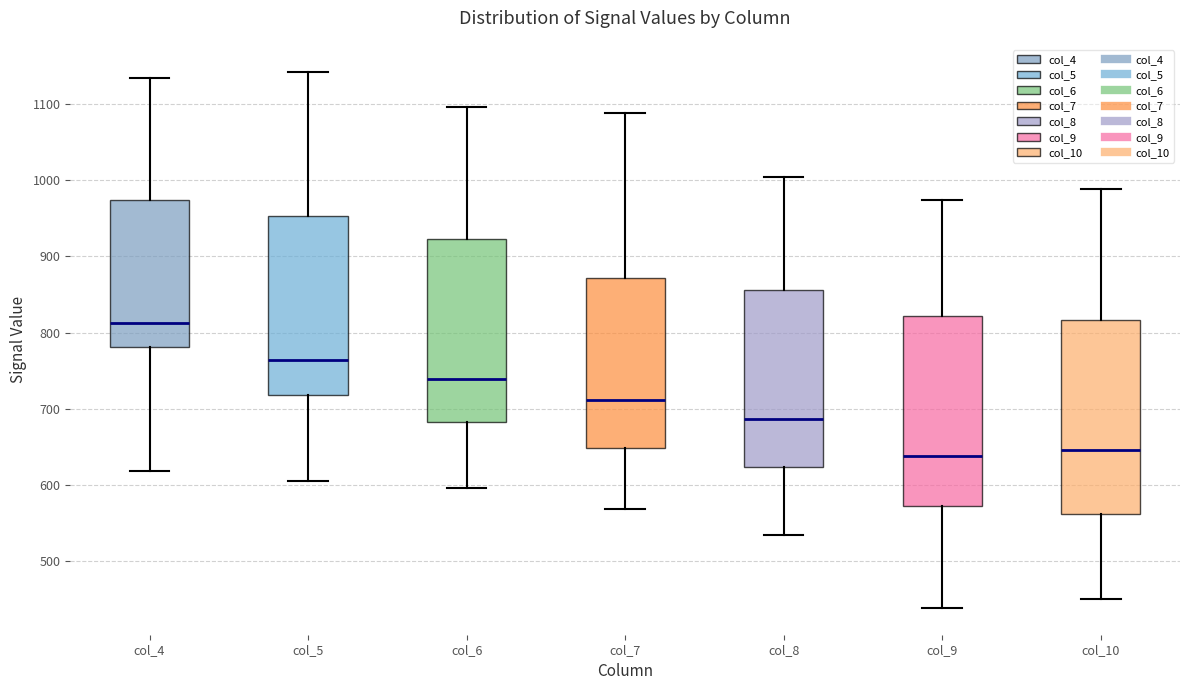

Reading left to right, read every box against the y-axis: the position of its median line, the range the box covers, and the ends of its whiskers. The values are not printed on the chart, so give them approximately, as read against the axis.

col_4: median 810, box 780 to 970, whiskers 620 to 1130
col_5: median 760, box 720 to 950, whiskers 610 to 1140
col_6: median 740, box 680 to 920, whiskers 600 to 1100
col_7: median 710, box 650 to 870, whiskers 570 to 1090
col_8: median 690, box 620 to 860, whiskers 530 to 1010
col_9: median 640, box 570 to 820, whiskers 440 to 970
col_10: median 650, box 560 to 820, whiskers 450 to 990